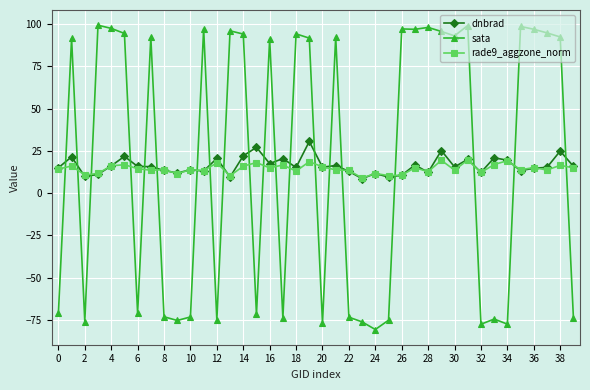

What is the lowest value of the sata series?

-80.7